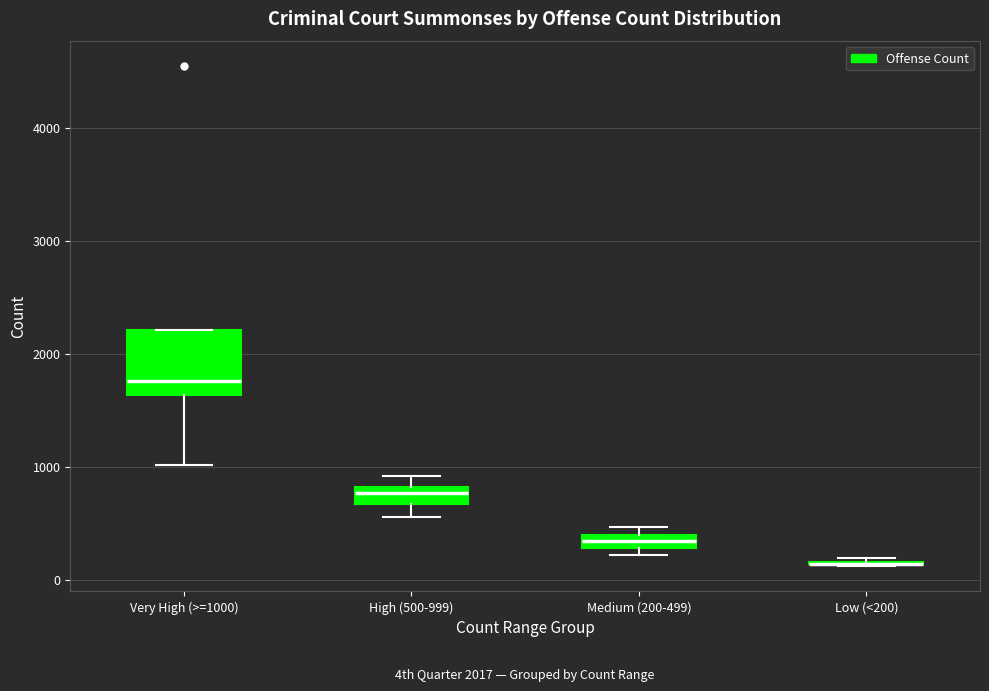

Which box is the tallest, from its lower edge to its upper edge?

Very High (>=1000)